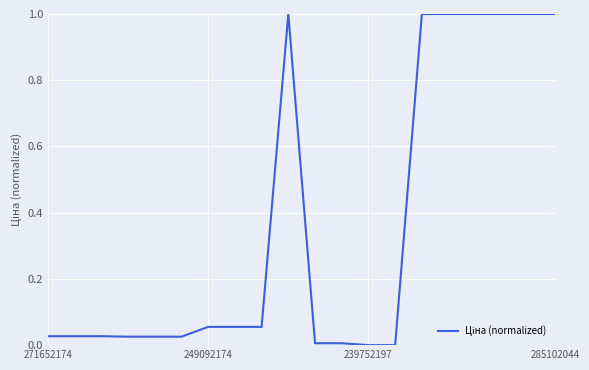

What is the maximum value shown in the chart?

1.0